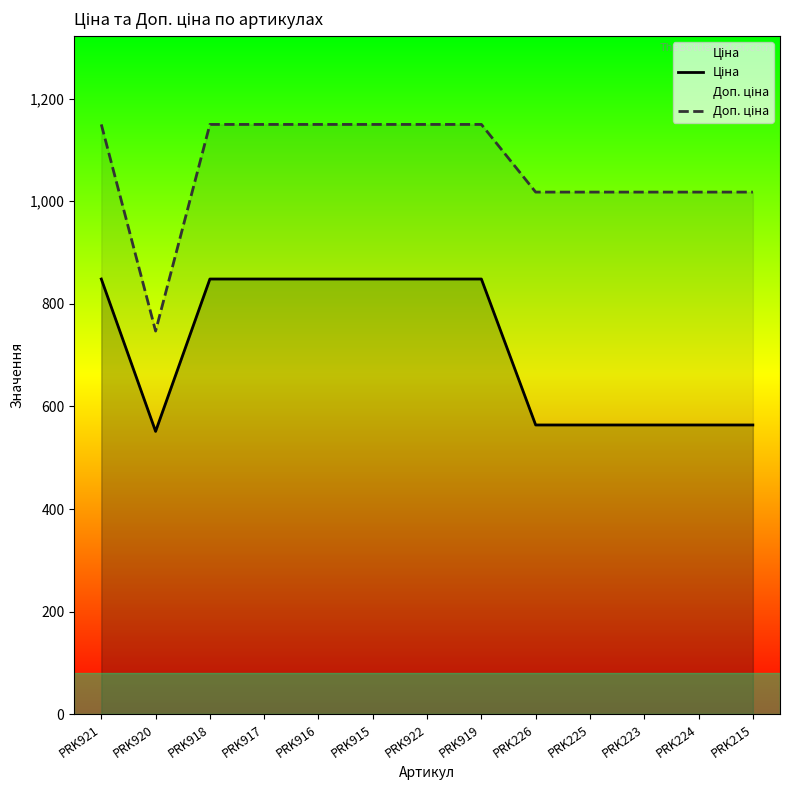

List the series in order of their peak value, lowest first.

Ціна, Доп. ціна